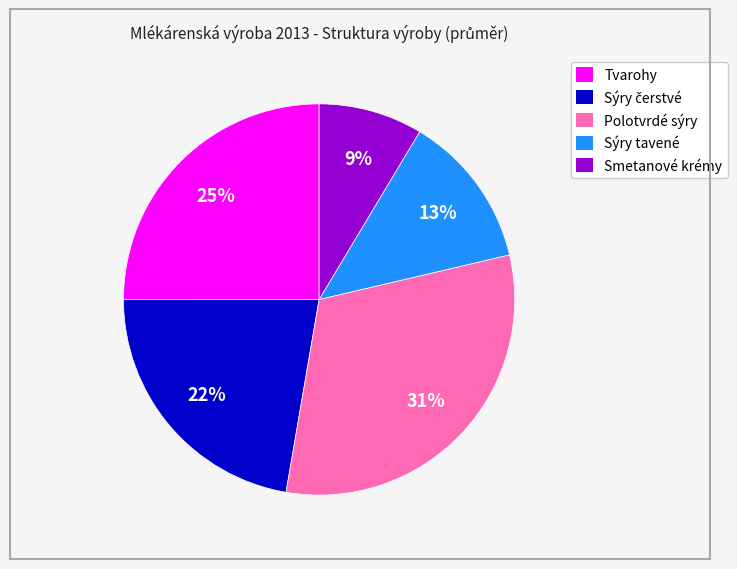

Combined, do Tvarohy and Smetanové krémy account for over 50%?

No